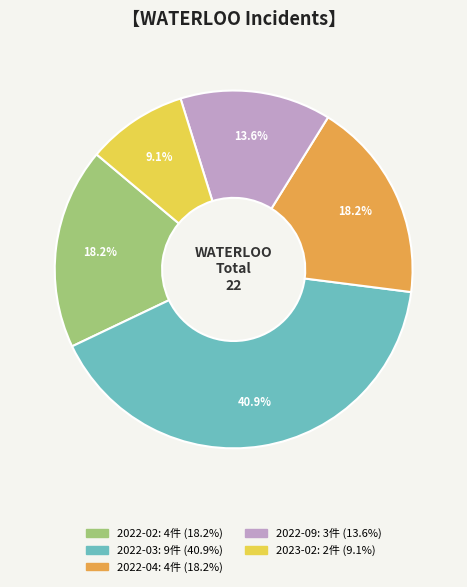

What is the smallest slice in the pie chart?

2023-02